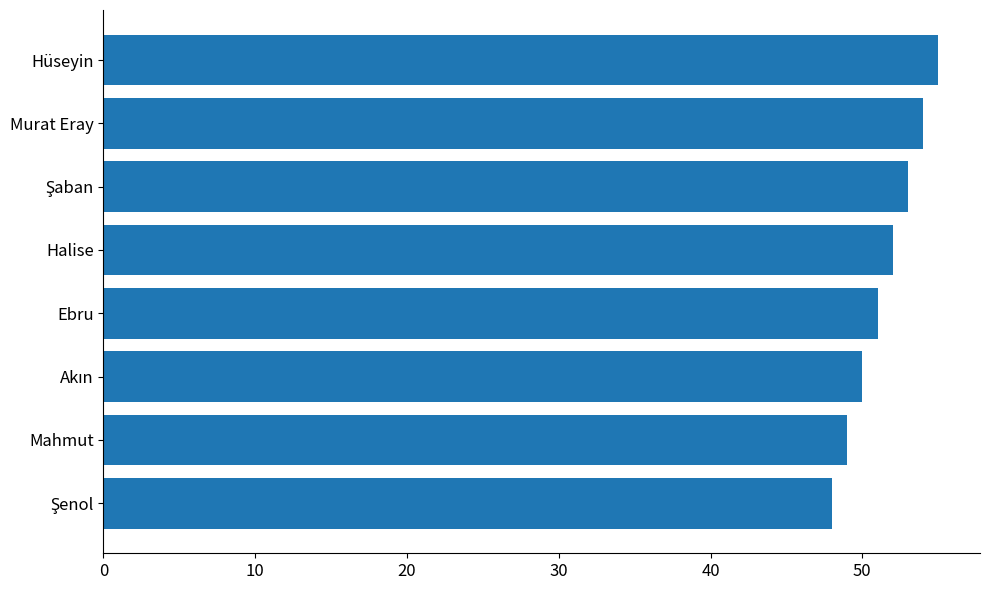

What is the approximate value at Hüseyin?

55